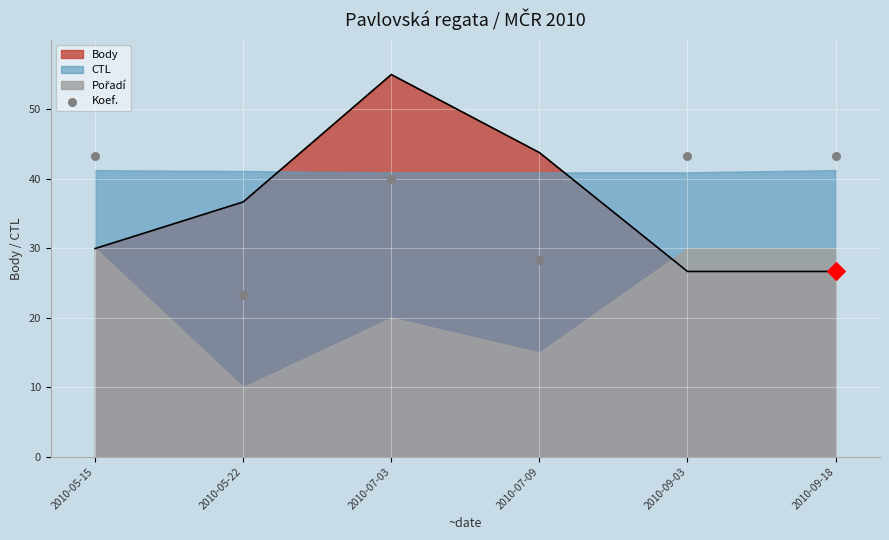

Which has a higher value, 2010-09-18 or 2010-05-15?

2010-09-18